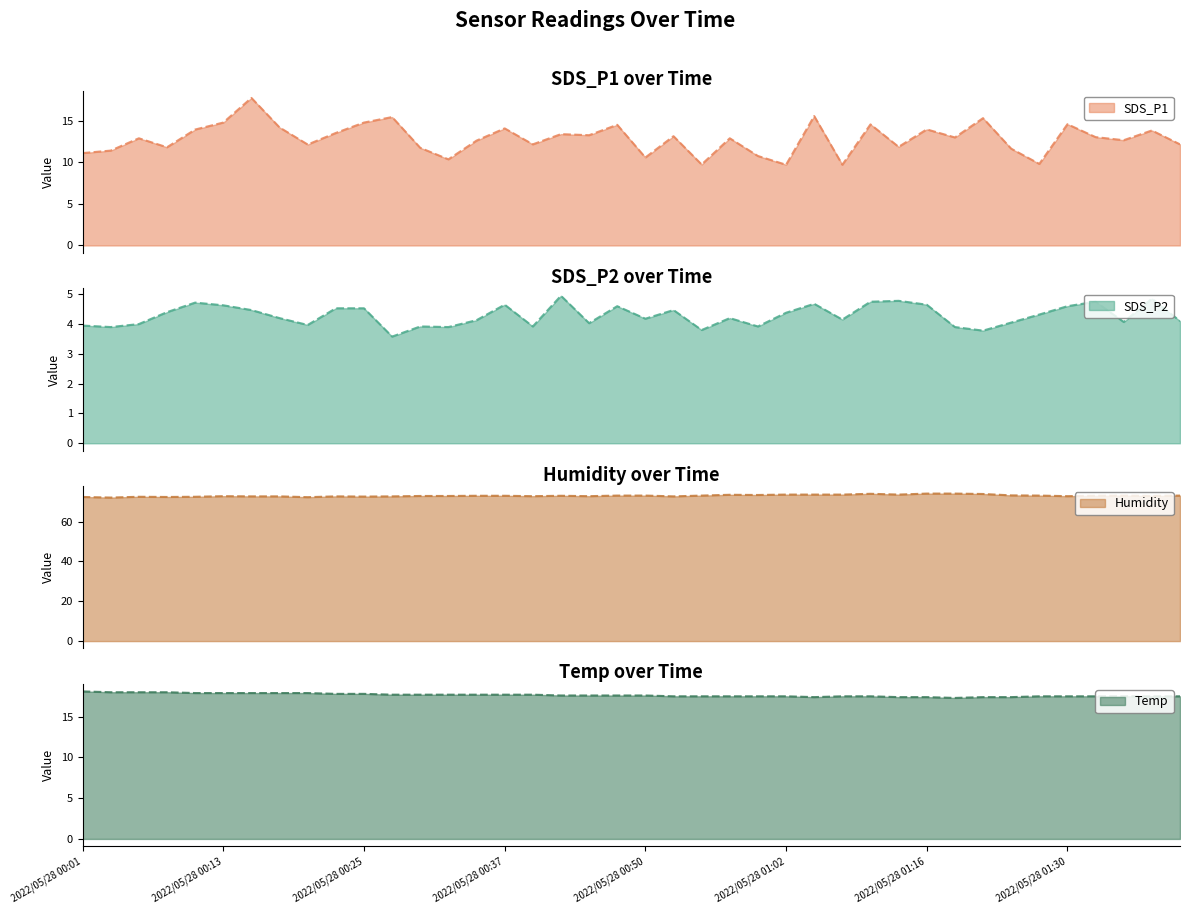

At which category does Humidity reach its first local valley?

2022/05/28 00:03